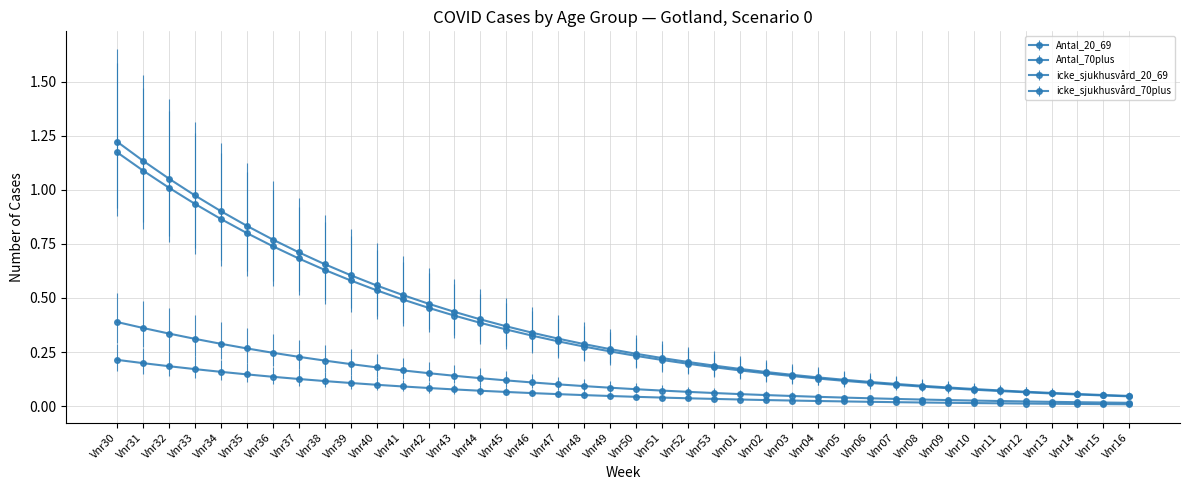

How many categories are shown in the chart?

40